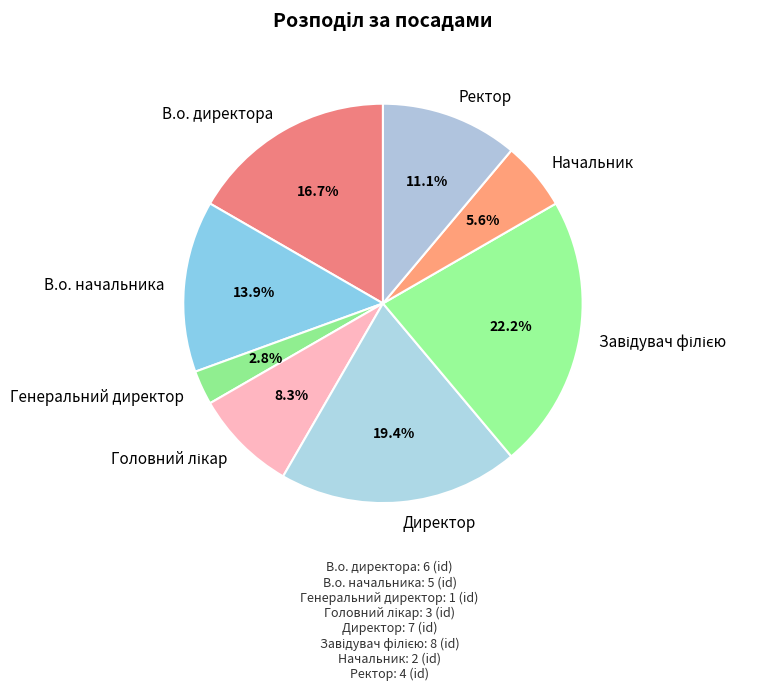

The В.о. начальника slice represents 1% of the pie. True or false?

False